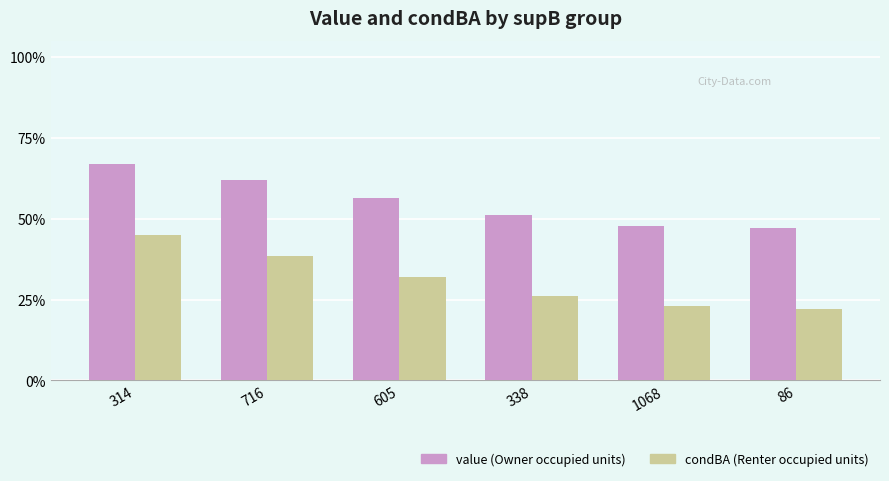

What are all the series names shown in the legend?

value (Owner occupied units), condBA (Renter occupied units)